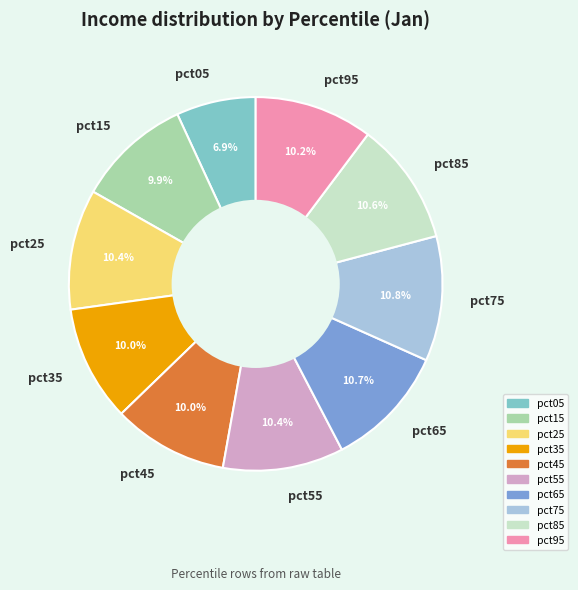

The pct15 slice represents 17% of the pie. True or false?

False